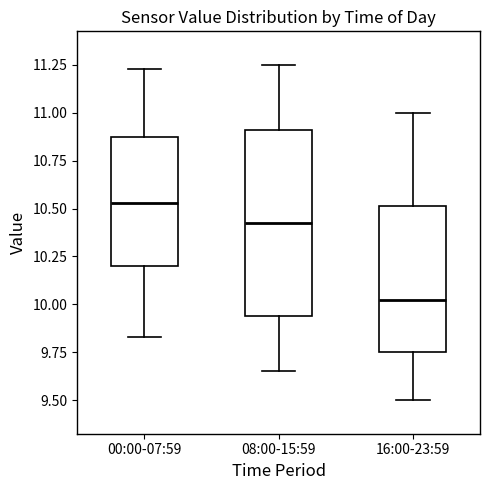

Which box is the tallest, from its lower edge to its upper edge?

08:00-15:59